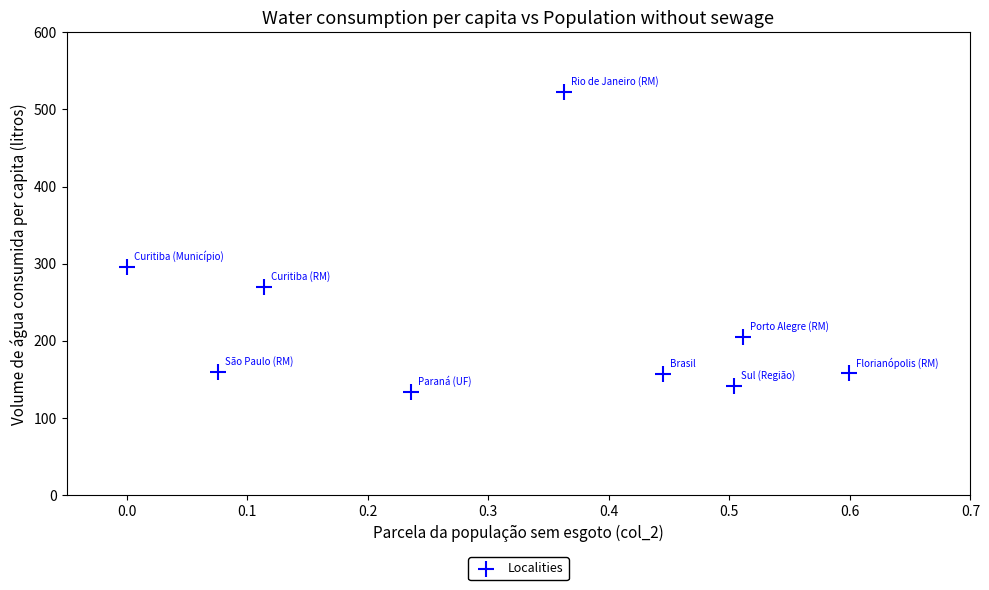

What Y value in the scatter plot is closest to 328?

296.3